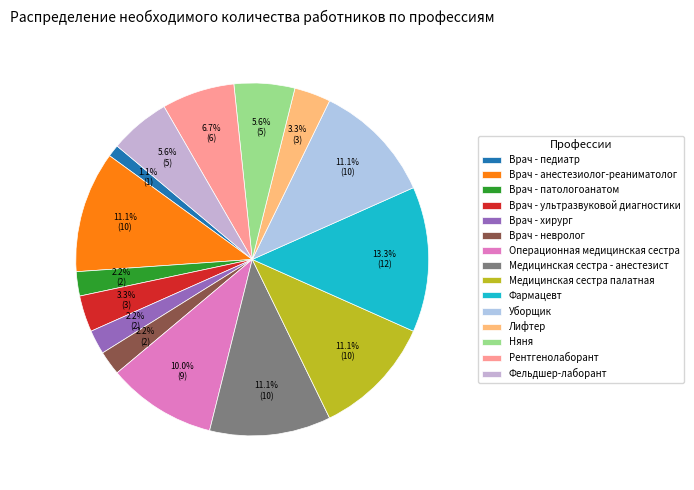

To the nearest percent, what is the average slice percentage?

7%